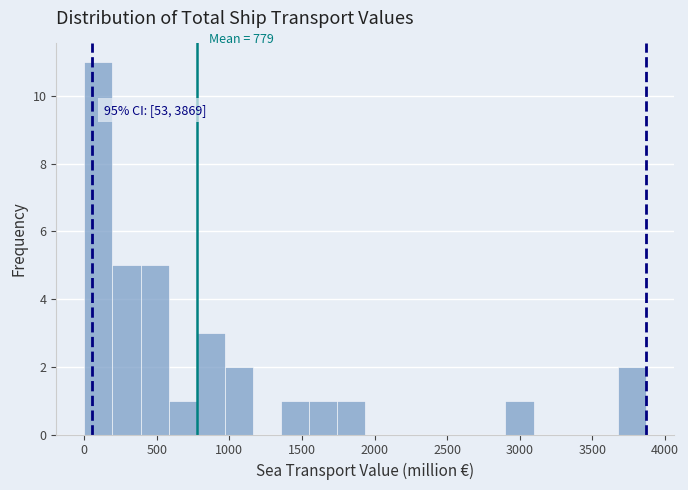

Read against the x-axis, roughly where is the centre of the tallest bar?

100